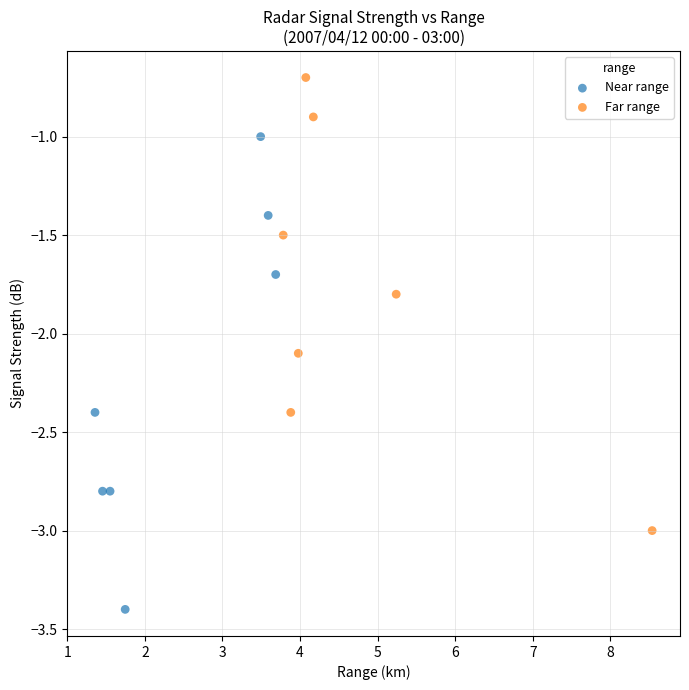

Which series contains the lowest Y value?

Near range